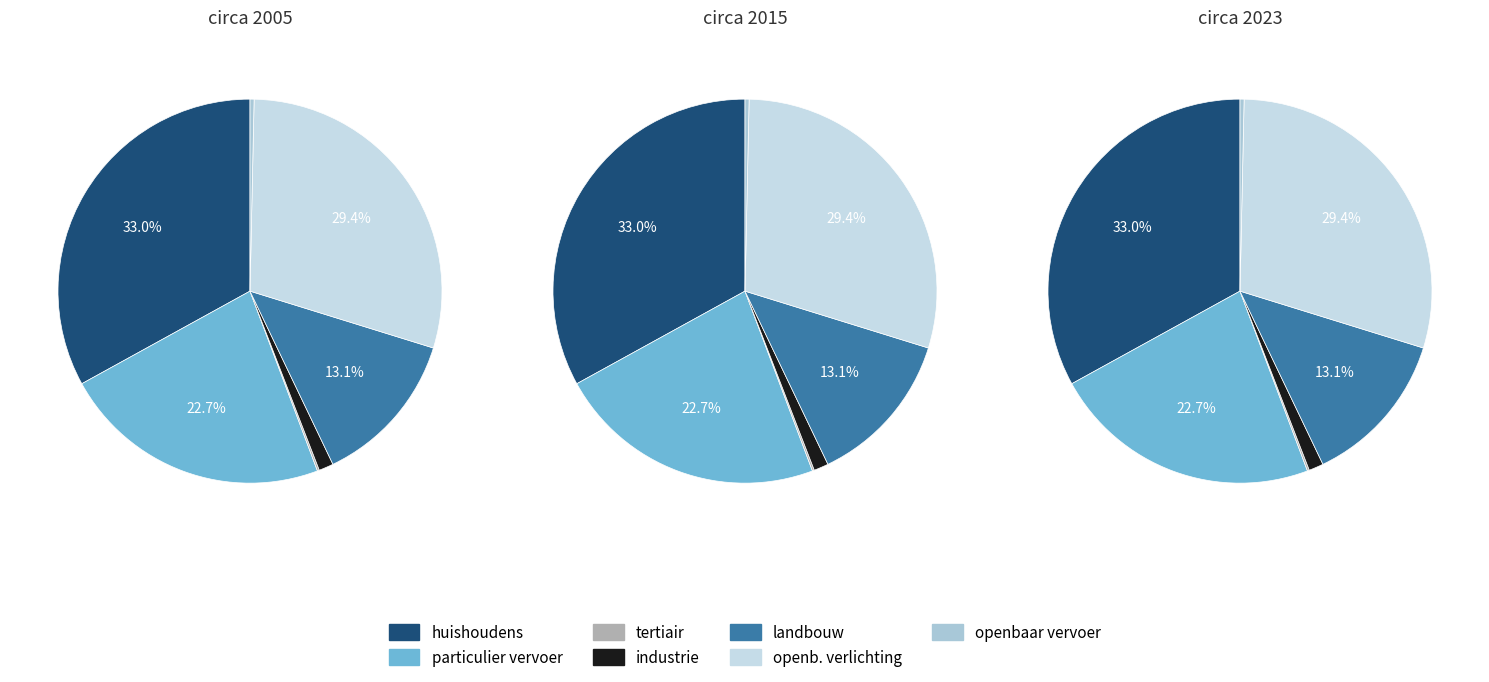

Does landbouw account for over 50% of the chart?

No